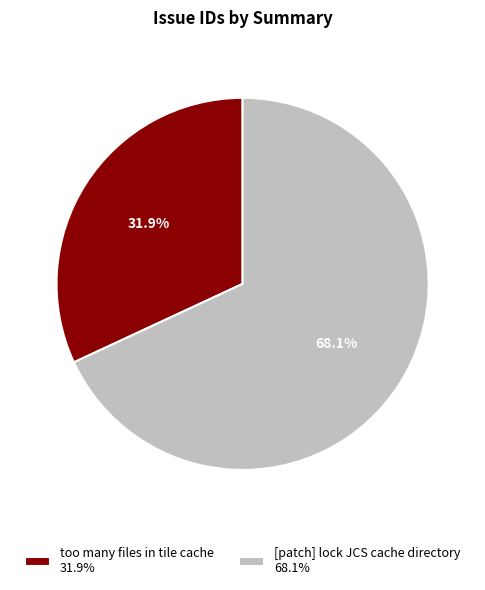

Is there any slice that represents more than half of the pie?

Yes